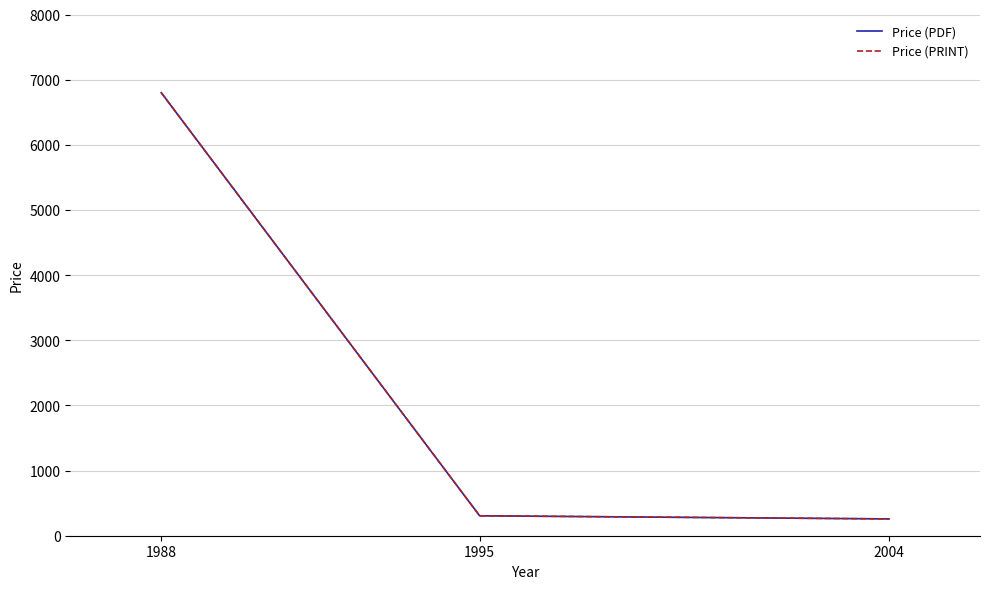

Reading right to left, what are all the values shown in this chart?

Price (PDF): 2004=258	1995=306	1988=6800
Price (PRINT): 2004=258	1995=306	1988=6800